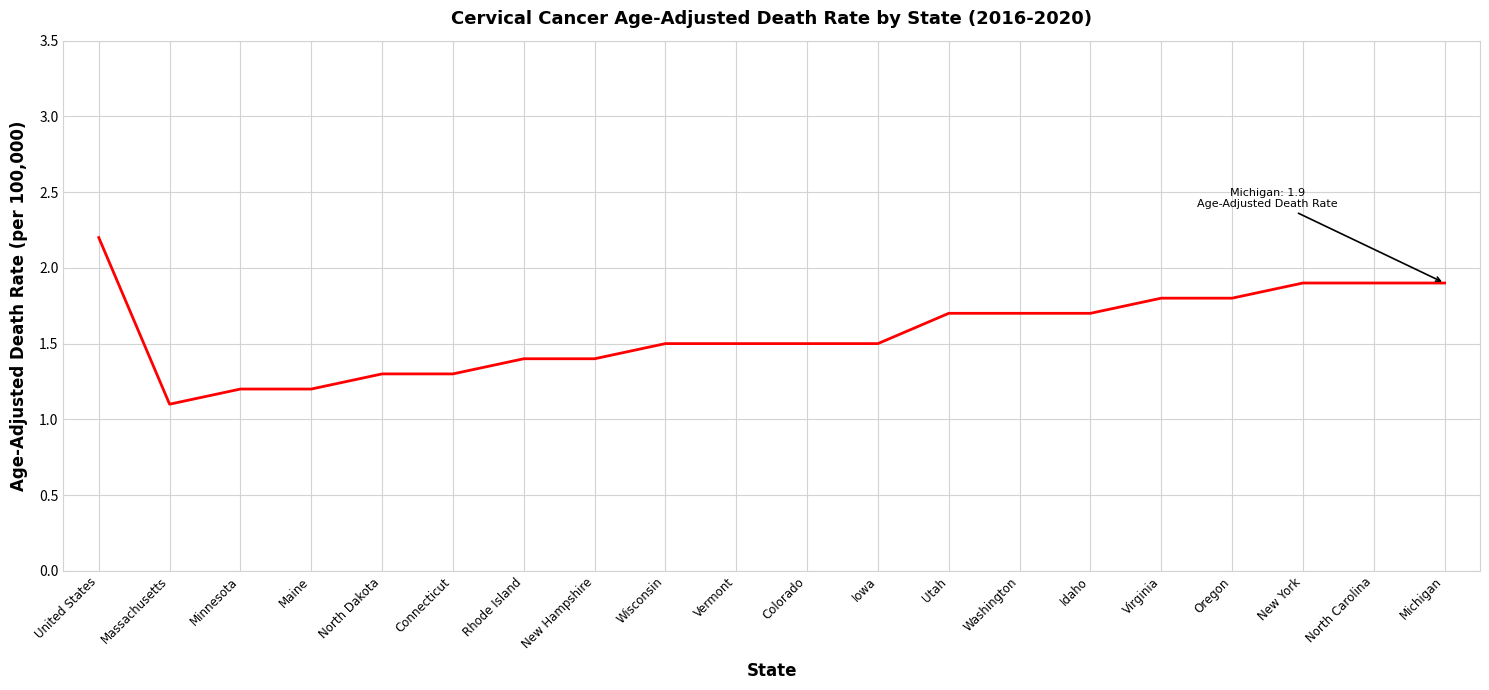

Where is the first local minimum?

Massachusetts